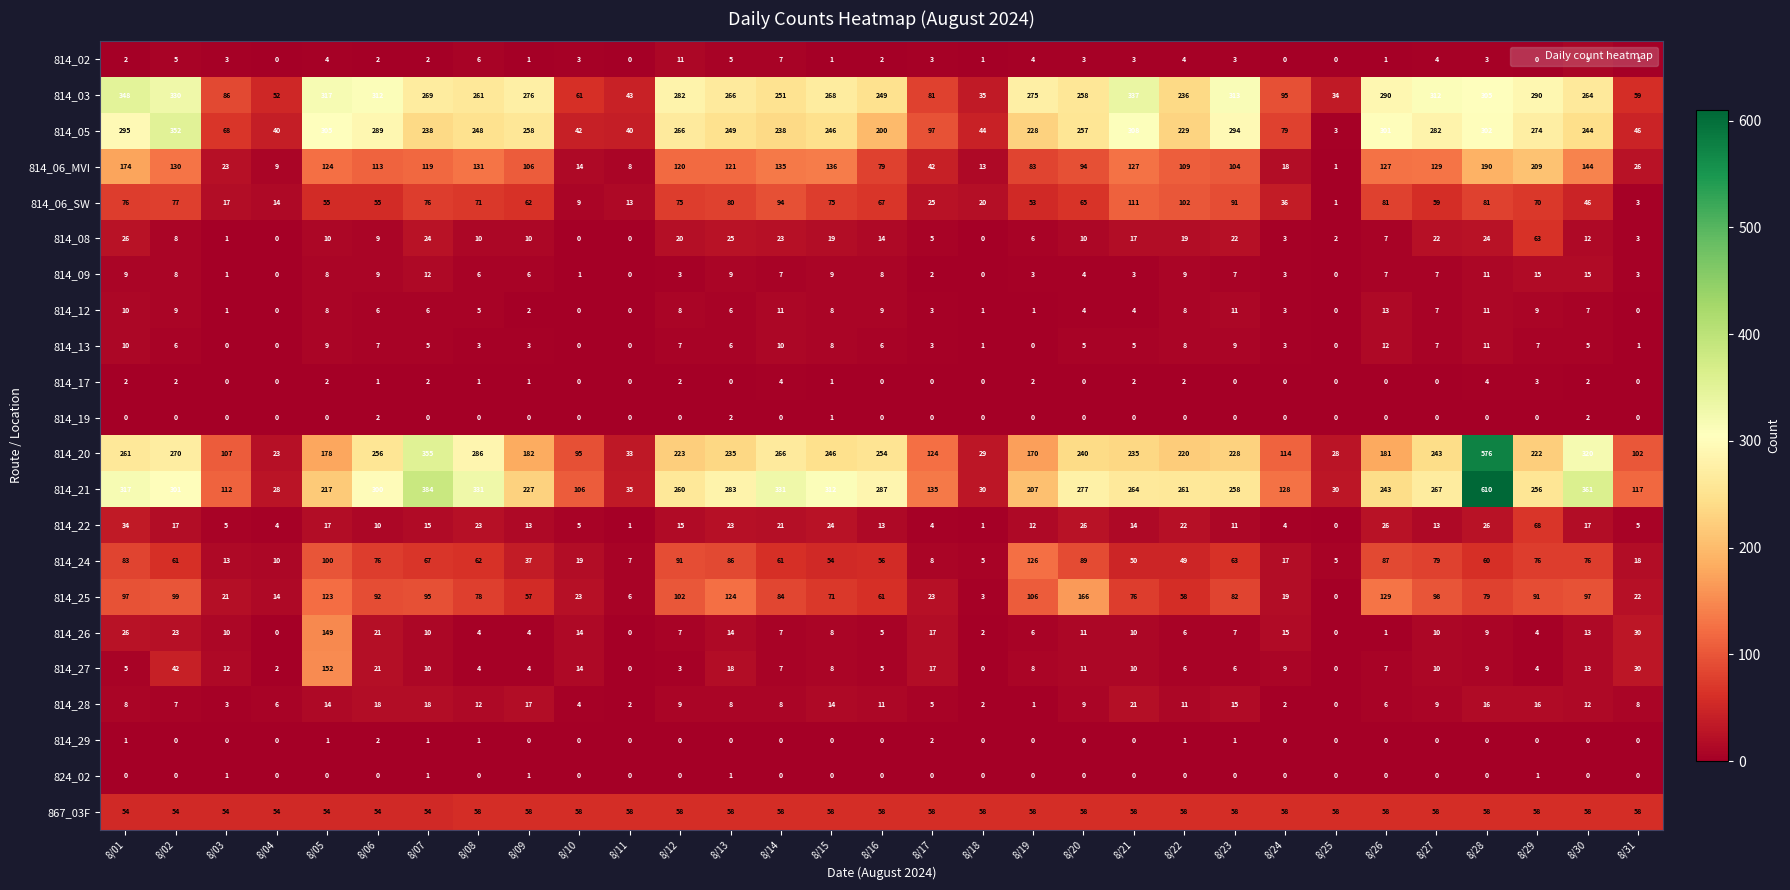

What is the sum of all 814_02 values?

93